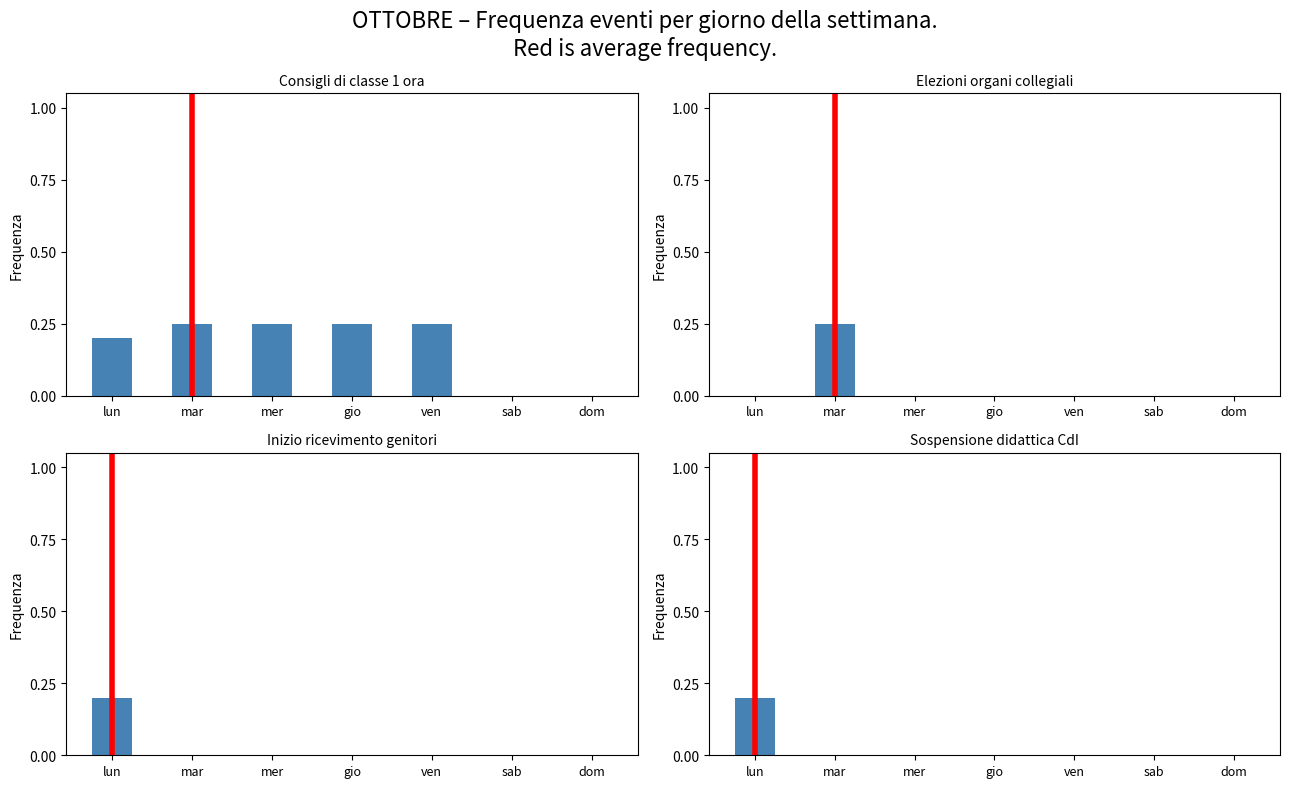

Between mer and sab, which series saw the biggest shift?

Consigli di classe 1 ora